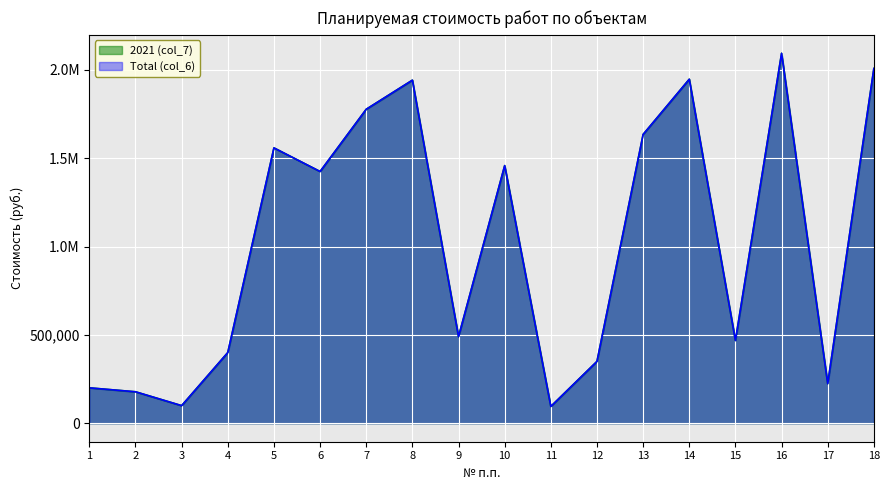

True or false: 2021 (col_7) has a value of 1313925.3 at 14.

False